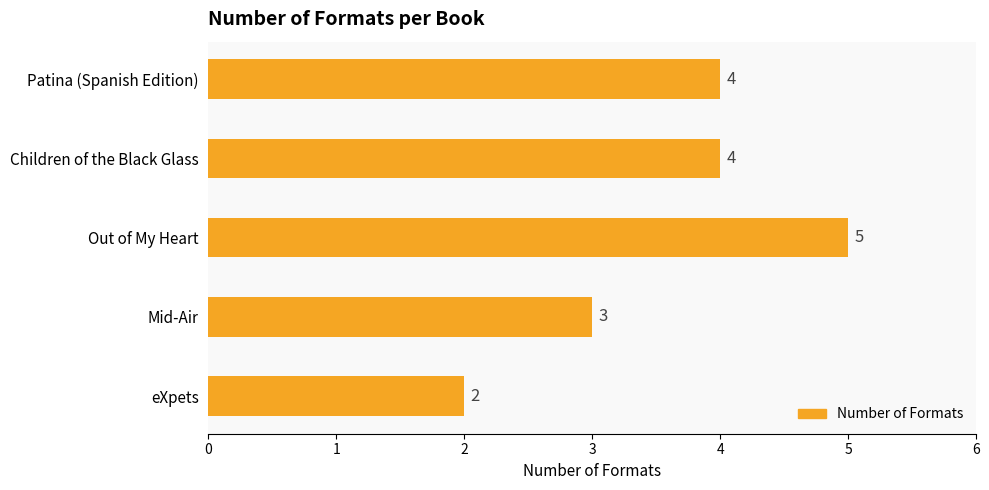

Does the chart contain stacked bars?

No